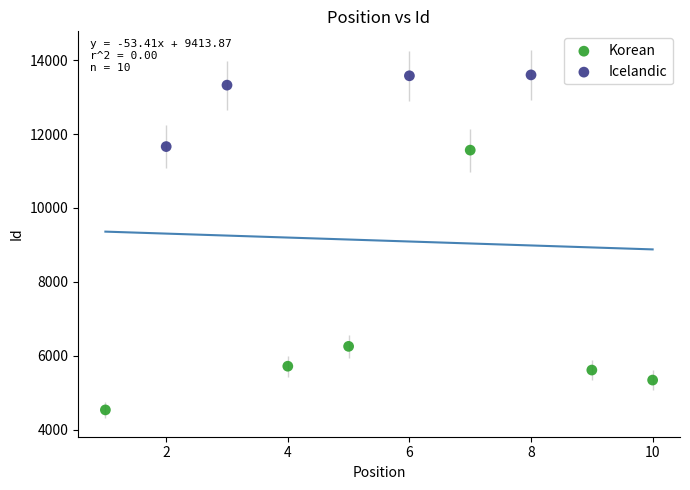

What are all the series names shown in the legend?

Korean, Icelandic